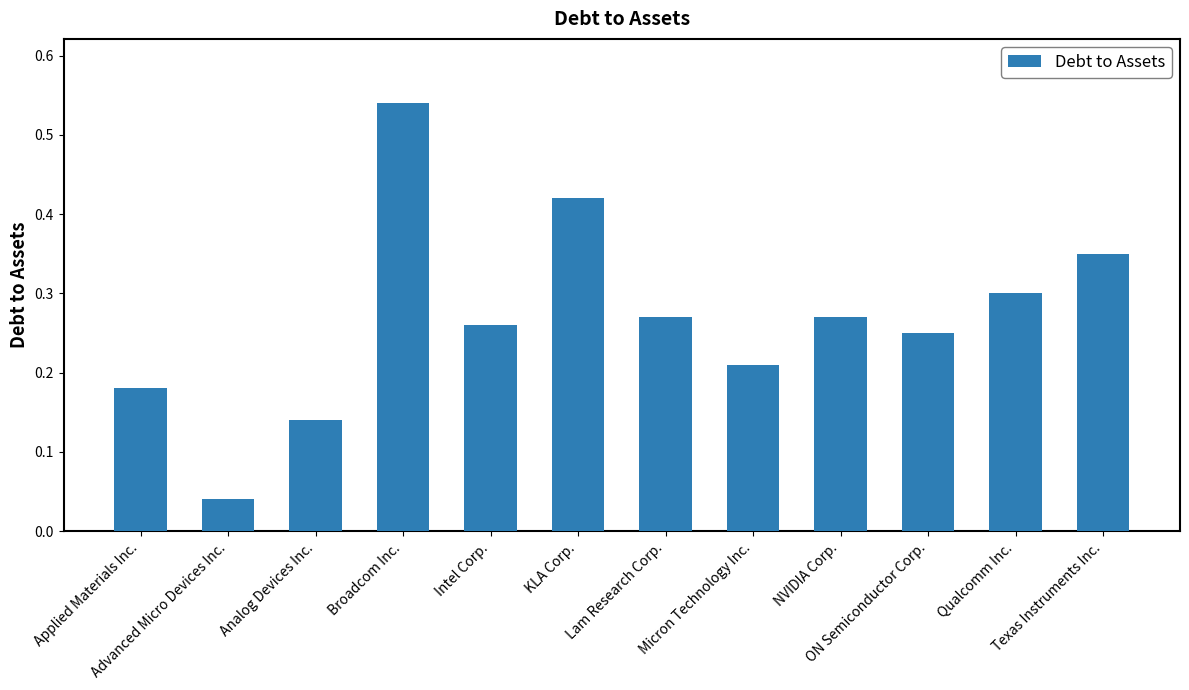

What is the change in value from Analog Devices Inc. to NVIDIA Corp.?

+0.1